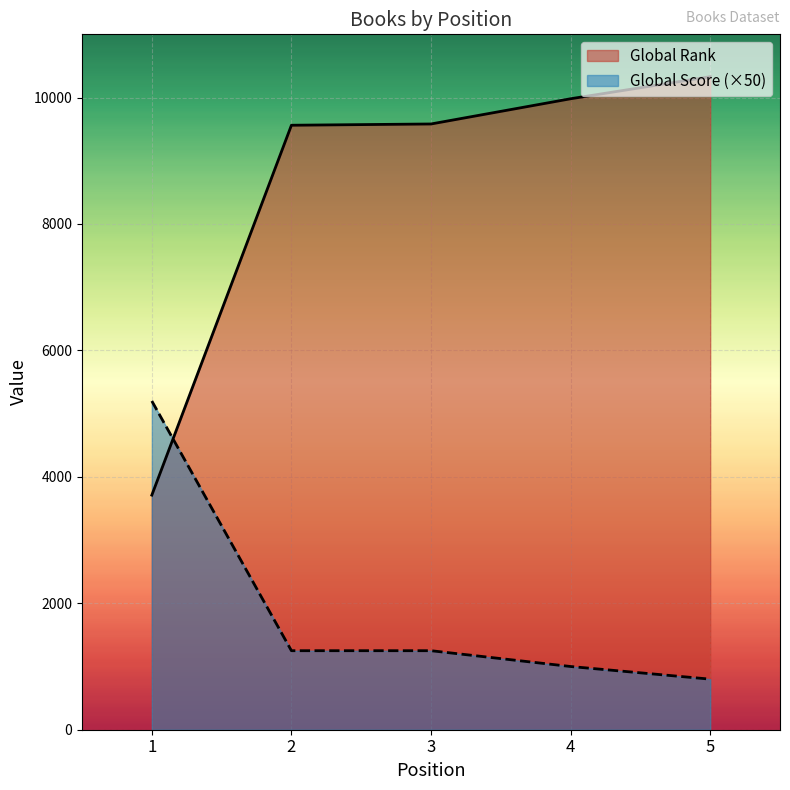

Where do Global Score and Global Rank first cross each other?

1 and 2